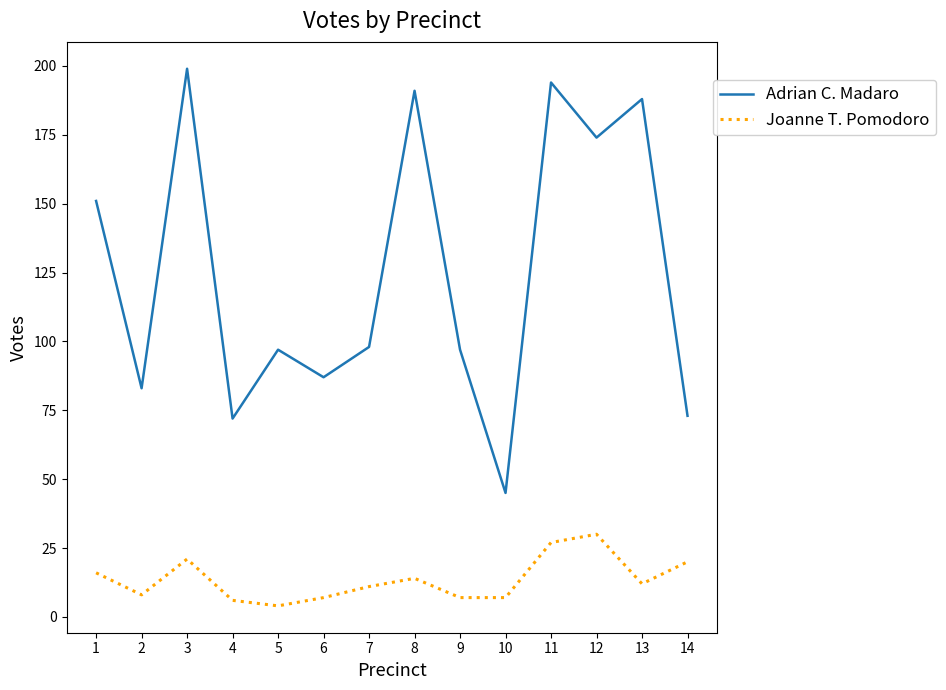

At 1, list the series in order from largest to smallest.

Adrian C. Madaro, Joanne T. Pomodoro